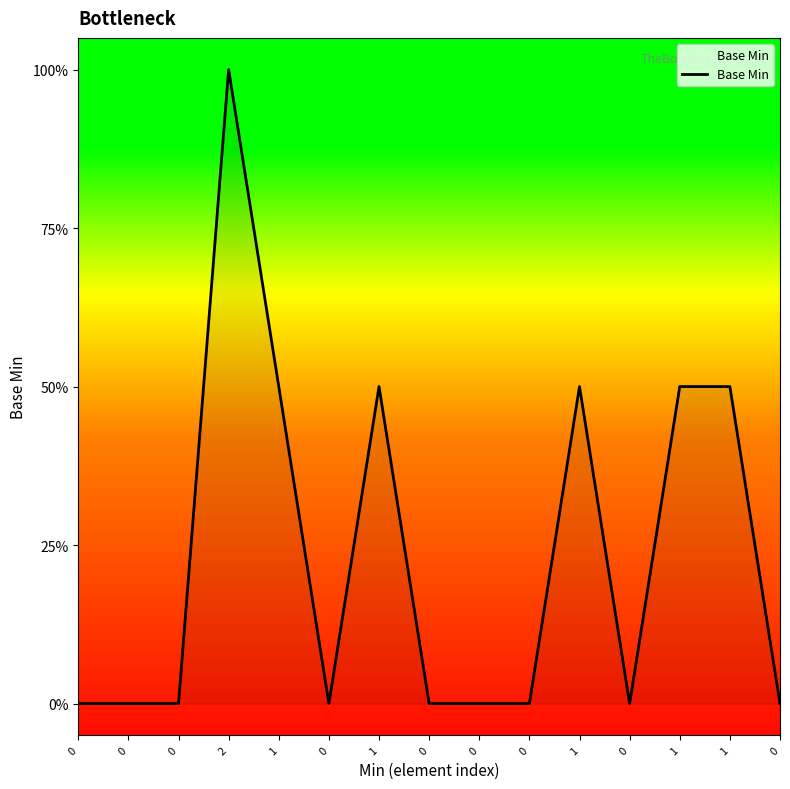

Where is the first local maximum?

2